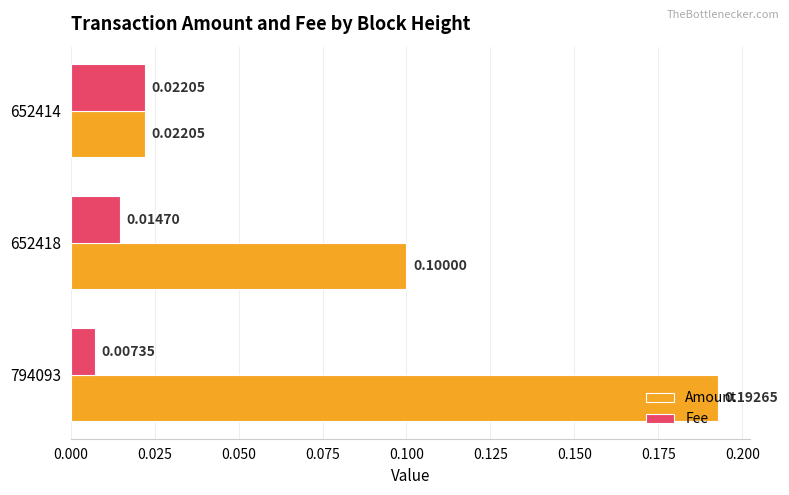

At how many categories does at least one series exceed 0?

3